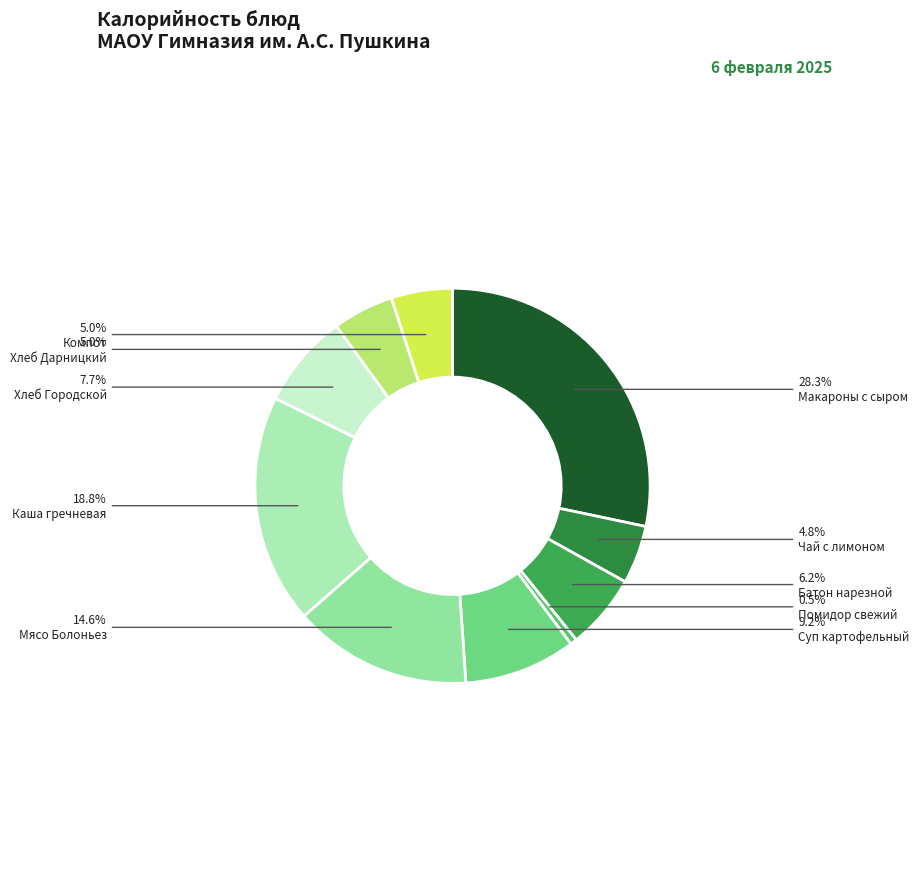

Which category has the smallest portion of the pie?

Помидор свежий